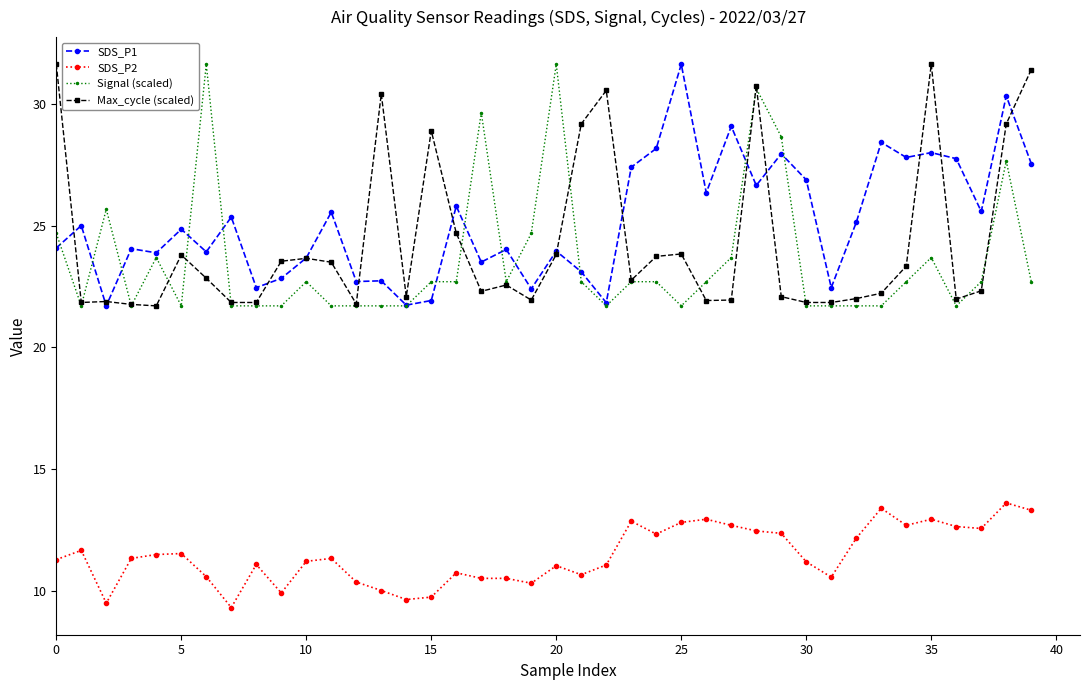

True or false: SDS_P1 has more than 0 points higher than both neighbors.

True